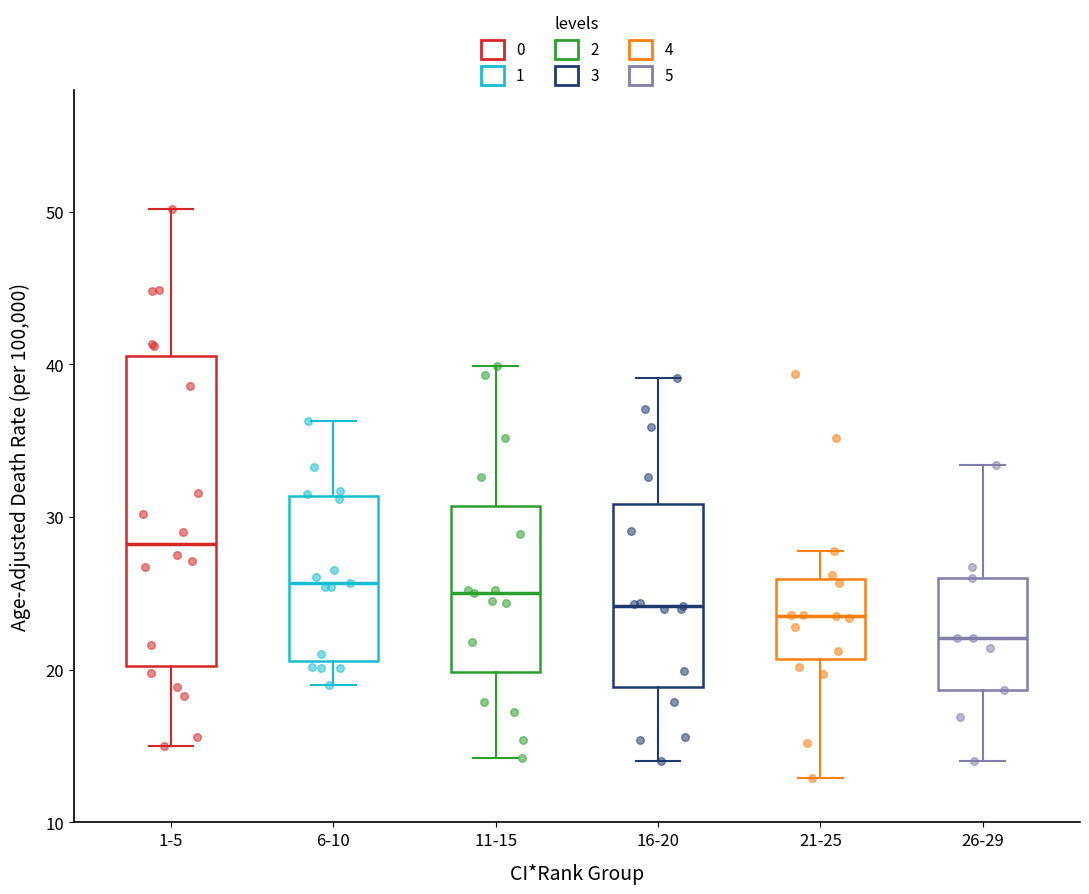

Which box has the highest median line?

1-5